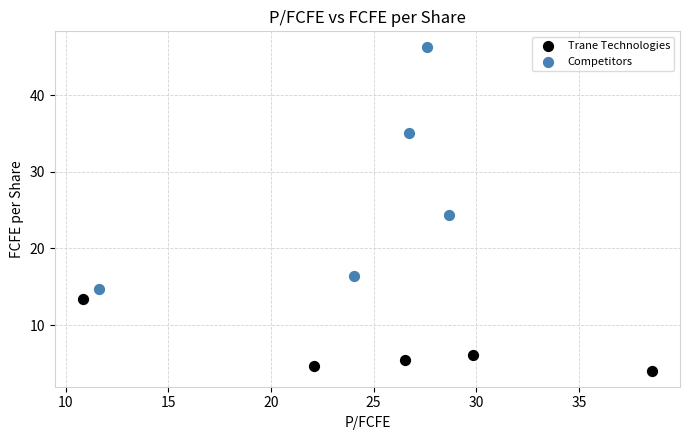

Which series contains the lowest Y value?

Trane Technologies